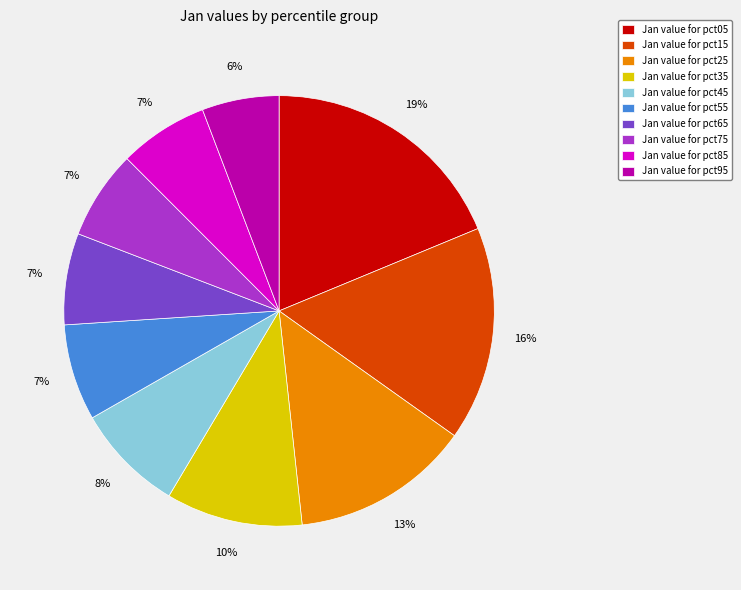

To the nearest percent, what portion does Jan value for pct25 represent?

13%